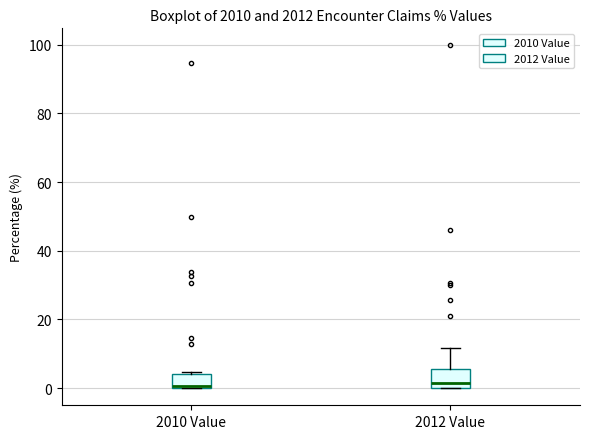

Reading left to right, read every box against the y-axis: the position of its median line, the range the box covers, and the ends of its whiskers. The values are not printed on the chart, so give them approximately, as read against the axis.

2010 Value: median 0, box 0 to 4, whiskers 0 to 4 (just above the box's upper edge)
2012 Value: median 2, box 0 to 6, whiskers 0 to 12